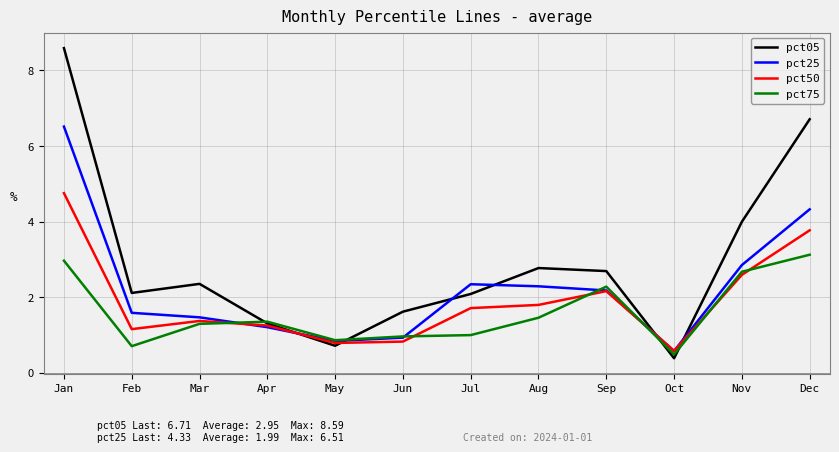

Rank the series by their maximum value, from lowest to highest.

pct75, pct50, pct25, pct05